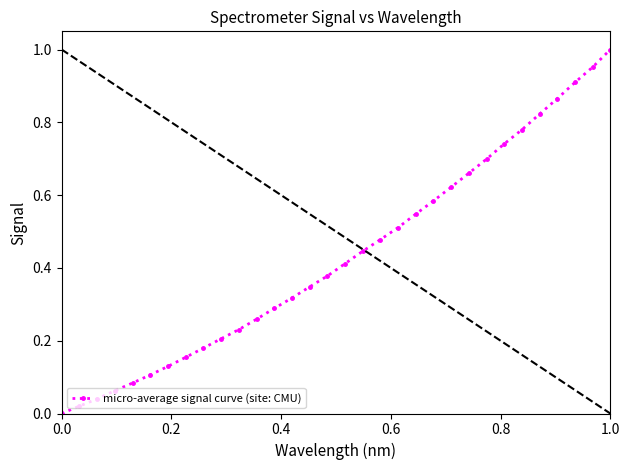

What is the sum of all values?

13.8